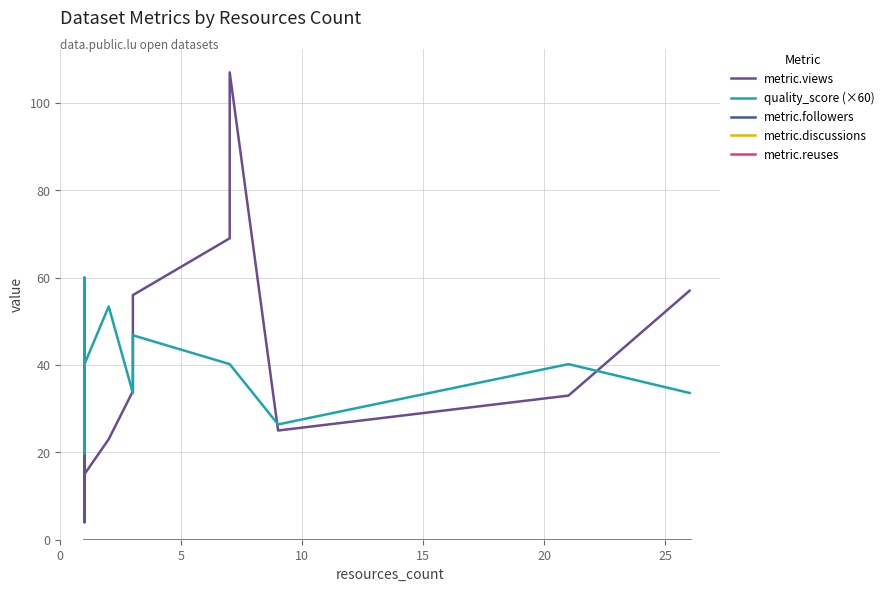

At how many categories does at least one series exceed 55?

5